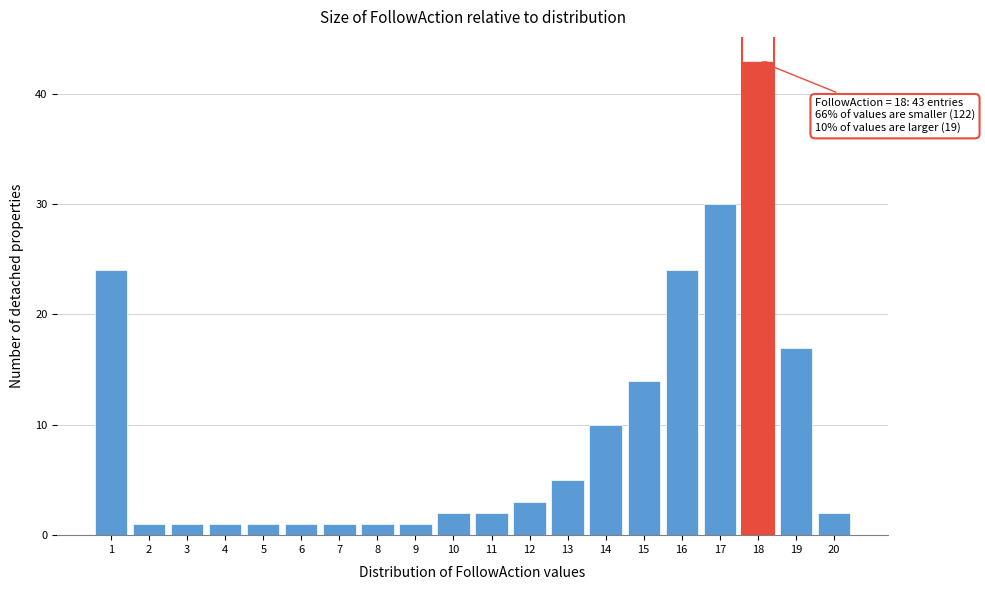

Over which range of the x-axis is the bar tallest?

17.5 to 18.5